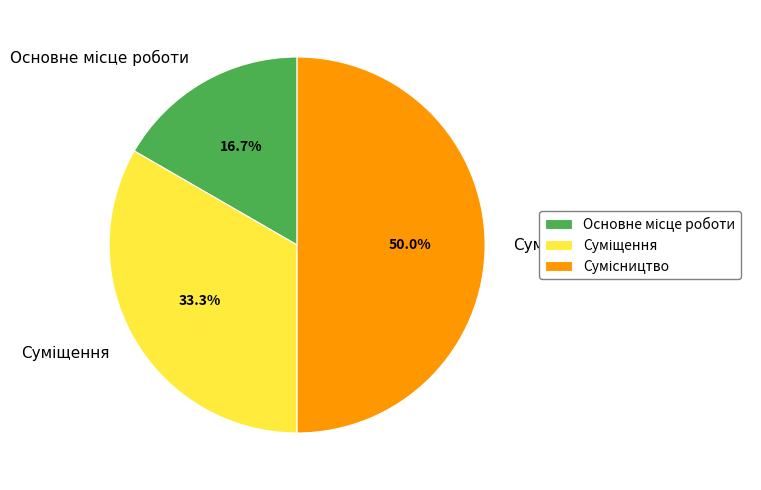

To the nearest percent, what is the difference between the largest and smallest slice percentages?

33%